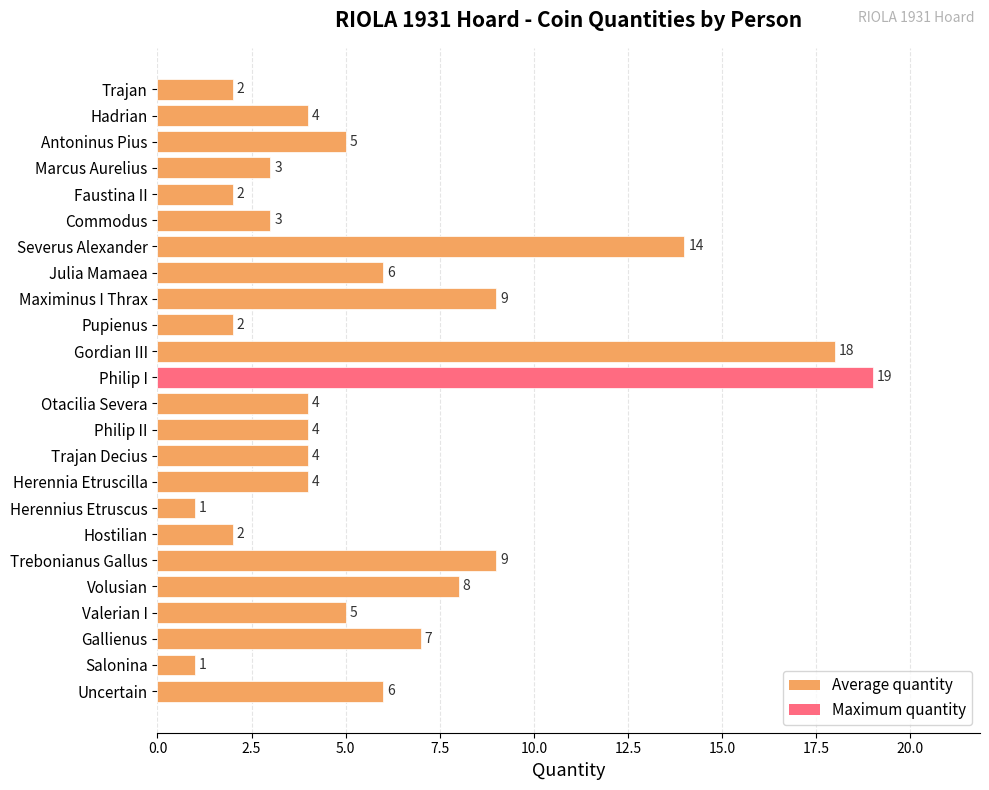

The chart shows a value of 5 at Antoninus Pius. True or false?

True